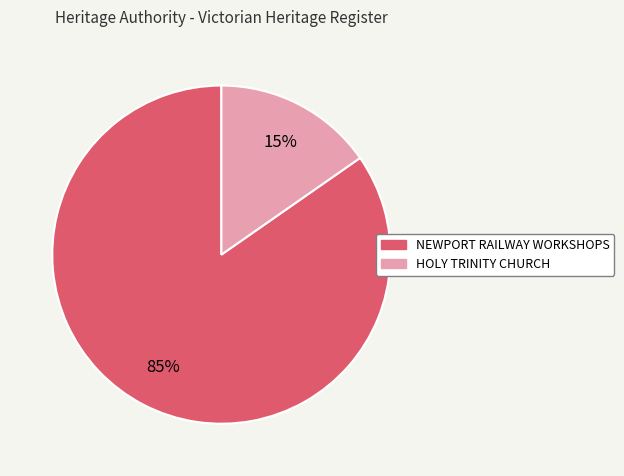

Does any single category account for the majority?

Yes